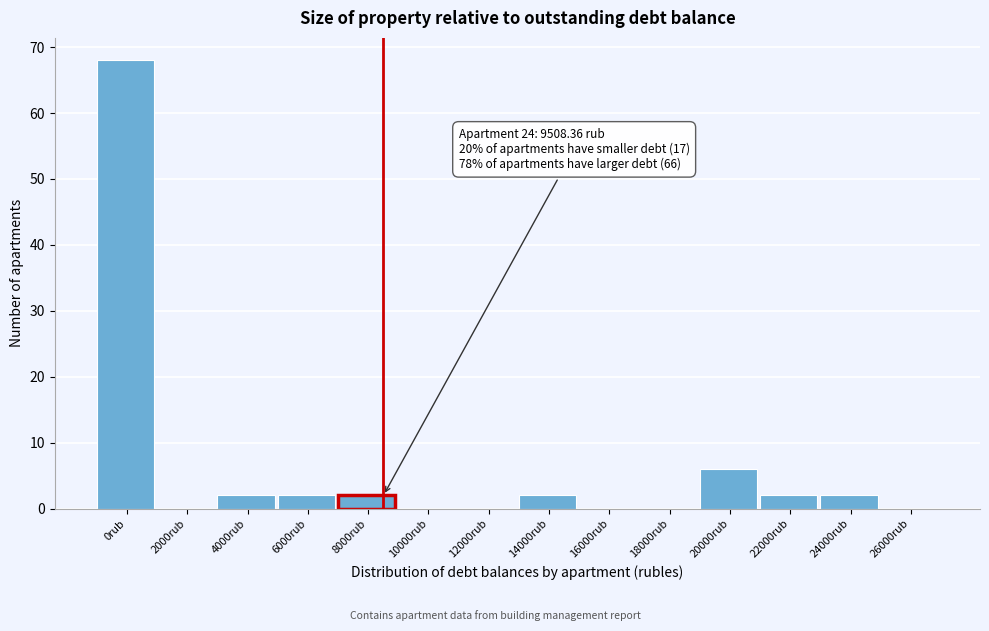

Reading right to left, extract all data points from this chart.

26000rub=0	24000rub=2	22000rub=2	20000rub=6	18000rub=0	16000rub=0	14000rub=2	12000rub=0	10000rub=0	8000rub=2	6000rub=2	4000rub=2	2000rub=0	0rub=68